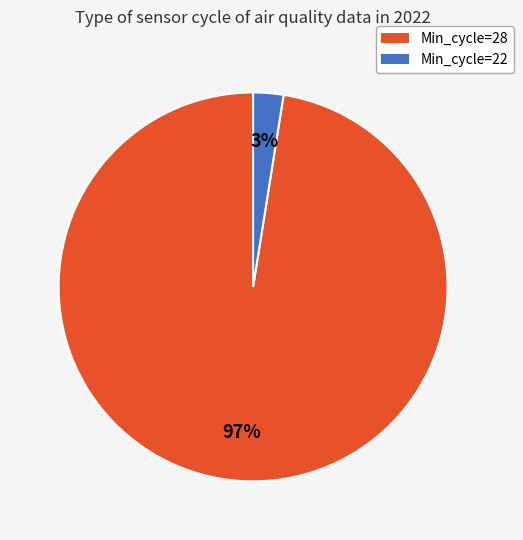

Is it true that Min_cycle=22 is 3% of the pie?

True